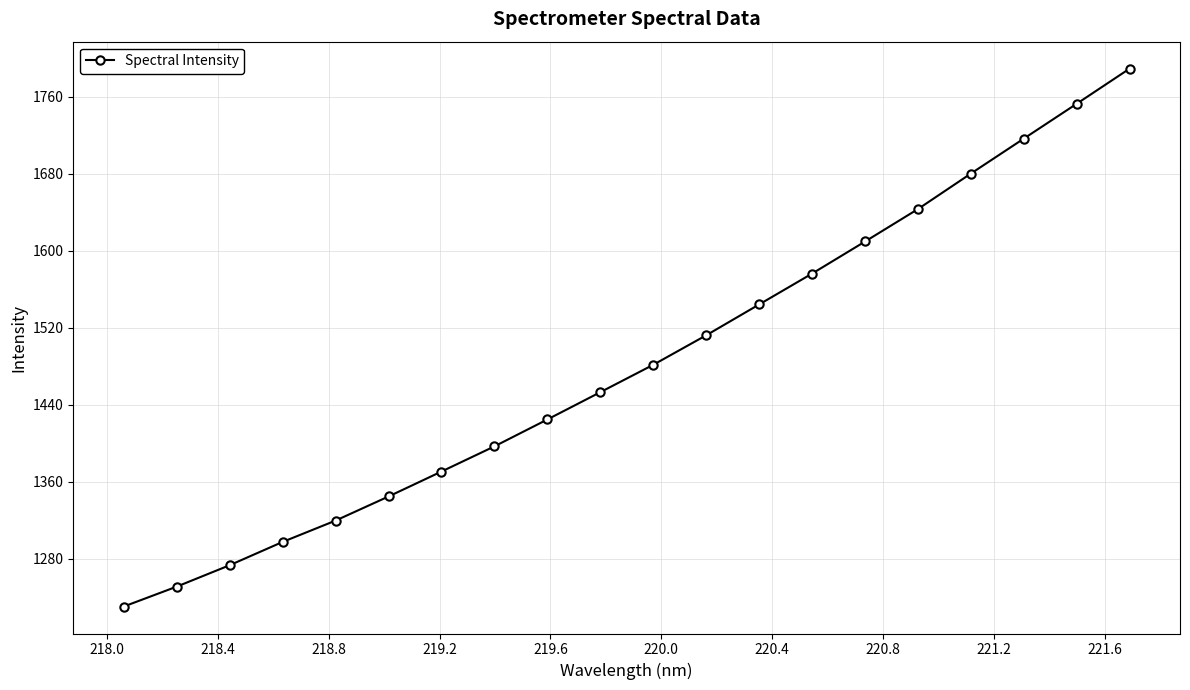

What is the smallest value displayed?

1230.4